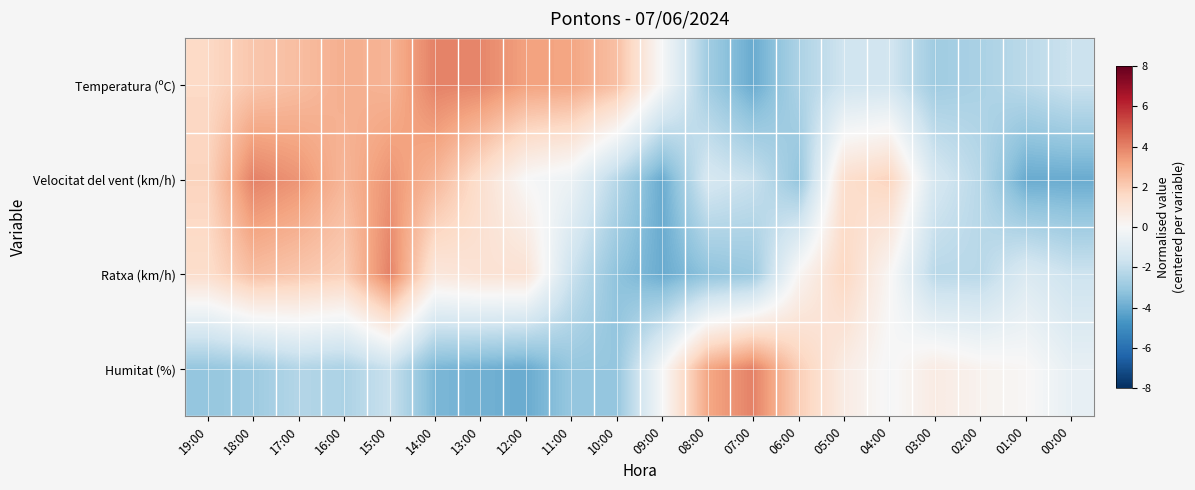

Rank the series at 06:00 from lowest to highest value.

Velocitat del vent (km/h), Temperatura (ºC), Ratxa (km/h), Humitat (%)